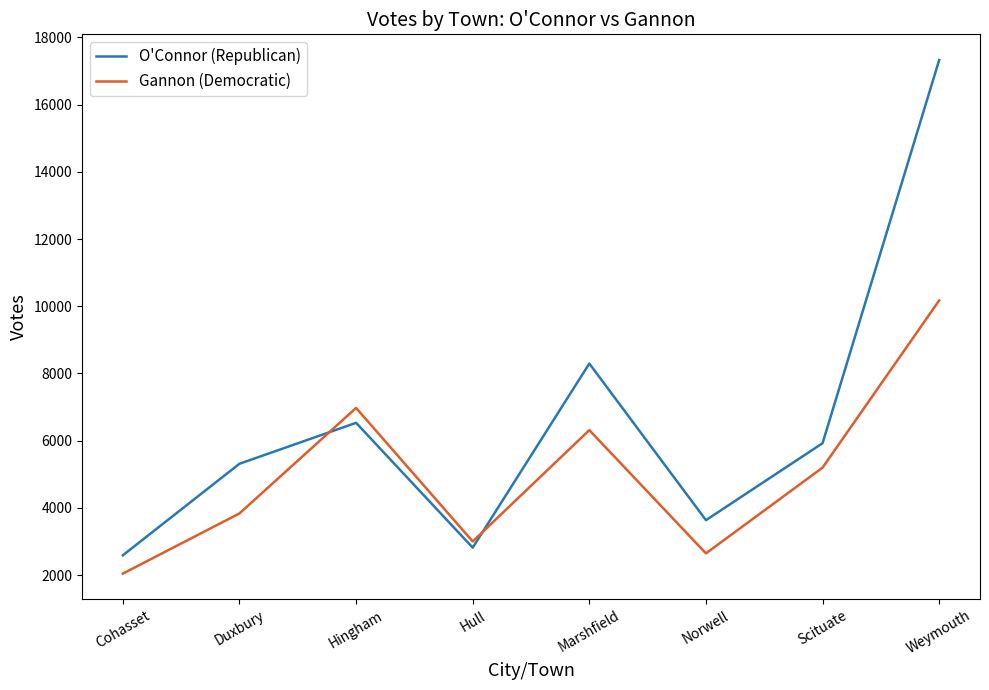

At which category is the sum across all series the highest?

Weymouth